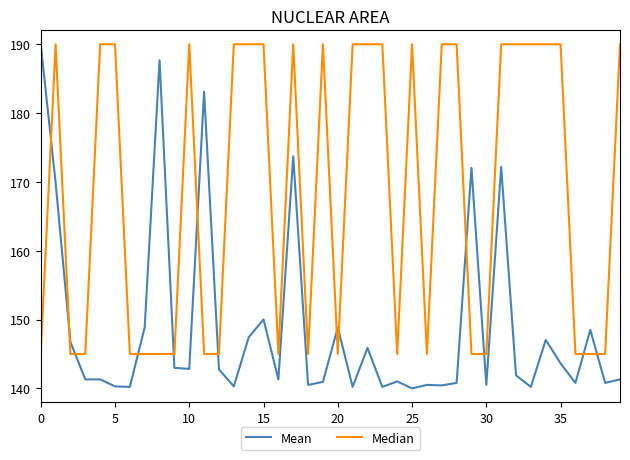

What is the smallest value displayed?

140.0